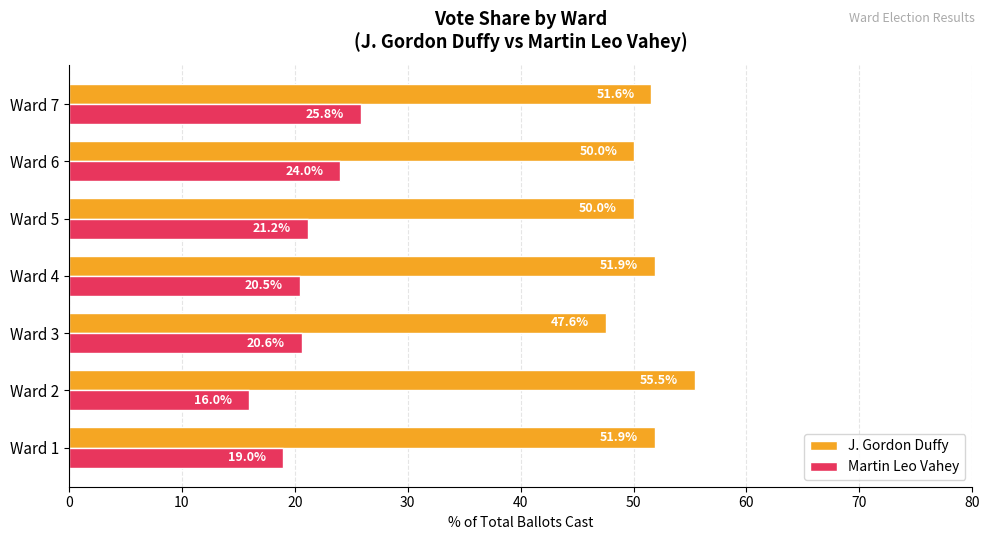

The value of Martin Leo Vahey at Ward 1 is 19.0. True or false?

True